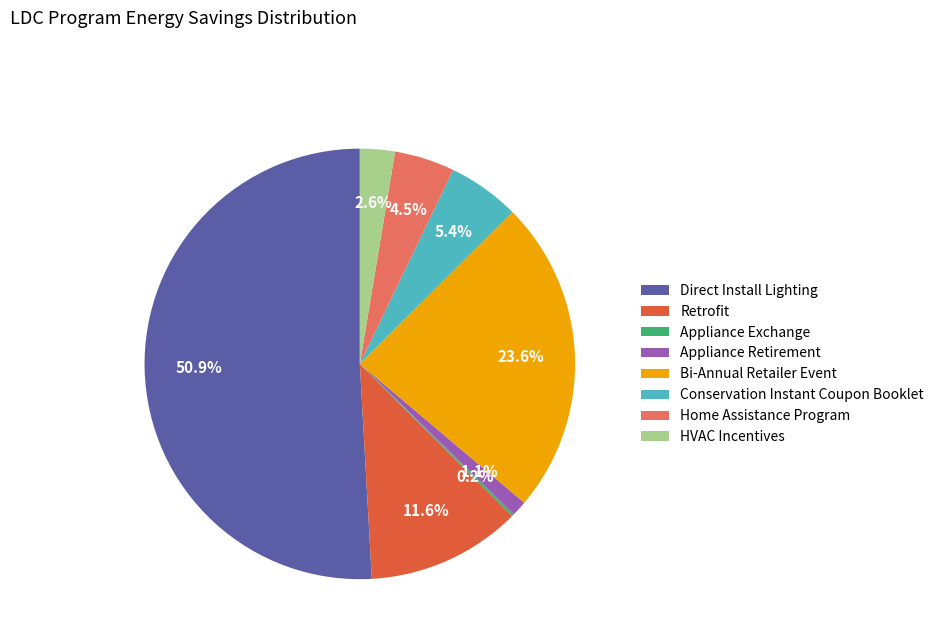

Which slice is the largest?

Direct Install Lighting